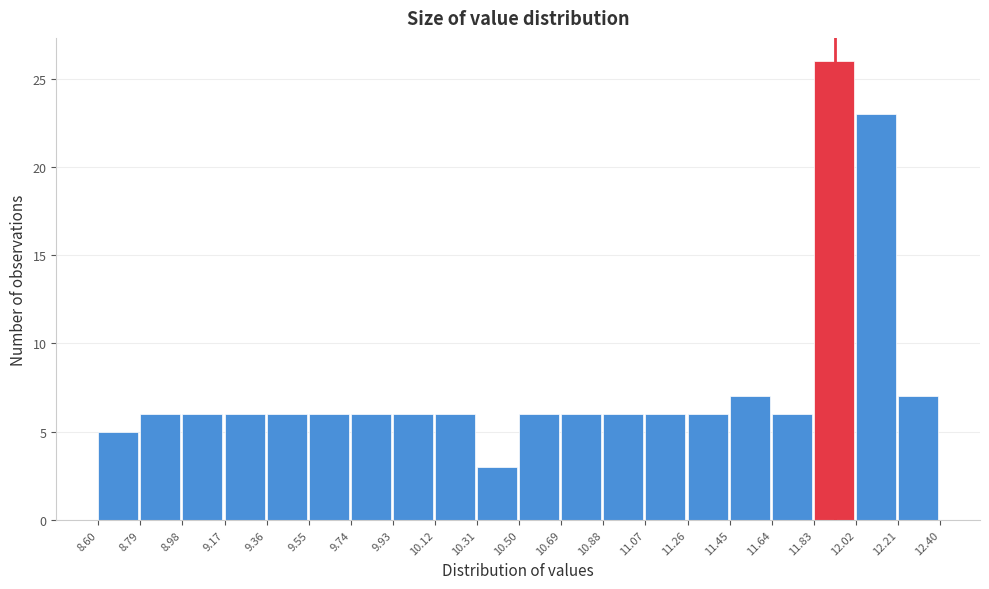

Reading left to right, transcribe this chart: for each bar, give the range it covers on the x-axis and its height. The values are not printed on the chart, so give them approximately, as read against the axis.

8.60 to 8.79: 5
8.79 to 8.98: 6
8.98 to 9.17: 6
9.17 to 9.36: 6
9.36 to 9.55: 6
9.55 to 9.74: 6
9.74 to 9.93: 6
9.93 to 10.12: 6
10.12 to 10.31: 6
10.31 to 10.50: 3
10.50 to 10.69: 6
10.69 to 10.88: 6
10.88 to 11.07: 6
11.07 to 11.26: 6
11.26 to 11.45: 6
11.45 to 11.64: 7
11.64 to 11.83: 6
11.83 to 12.02: 26
12.02 to 12.21: 23
12.21 to 12.40: 7